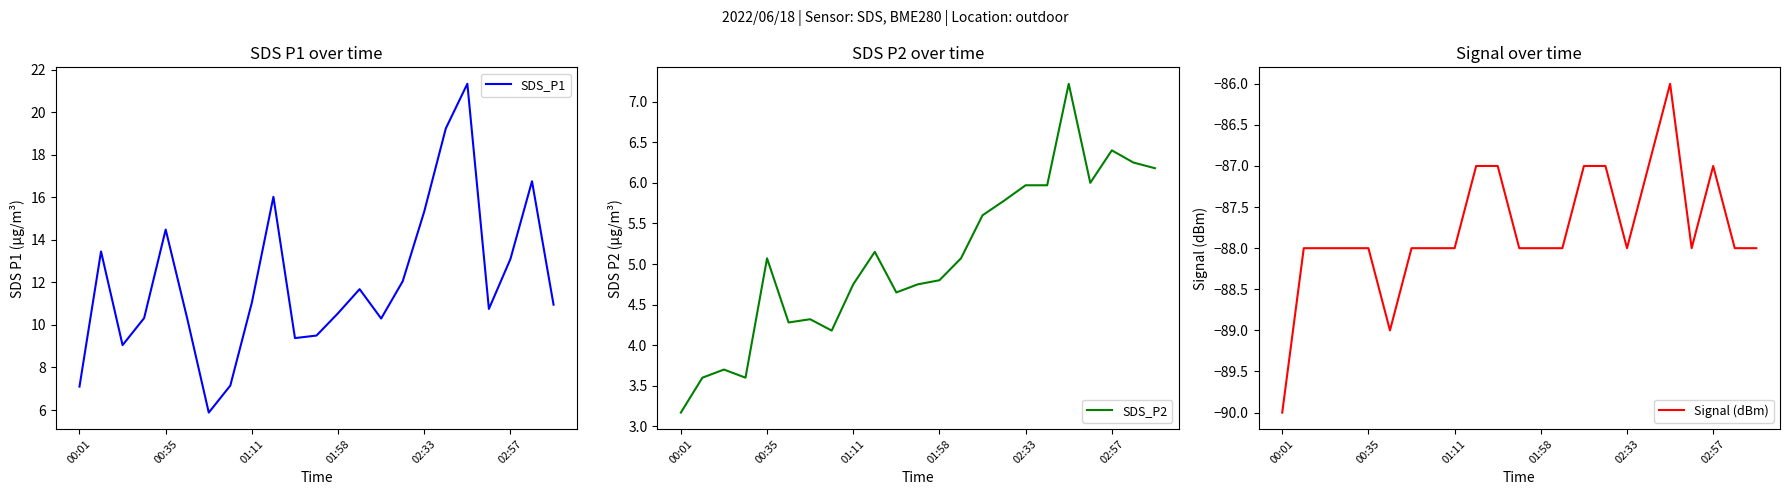

The SDS_P2 series shows 6.2 at 22. True or false?

True